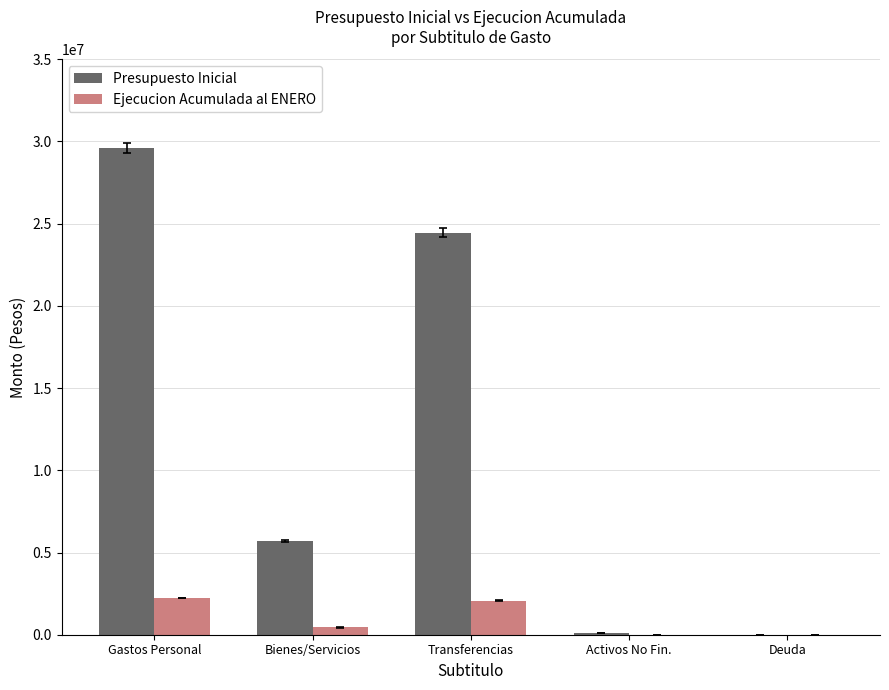

Which series changed the most between Bienes/Servicios and Transferencias?

Presupuesto Inicial